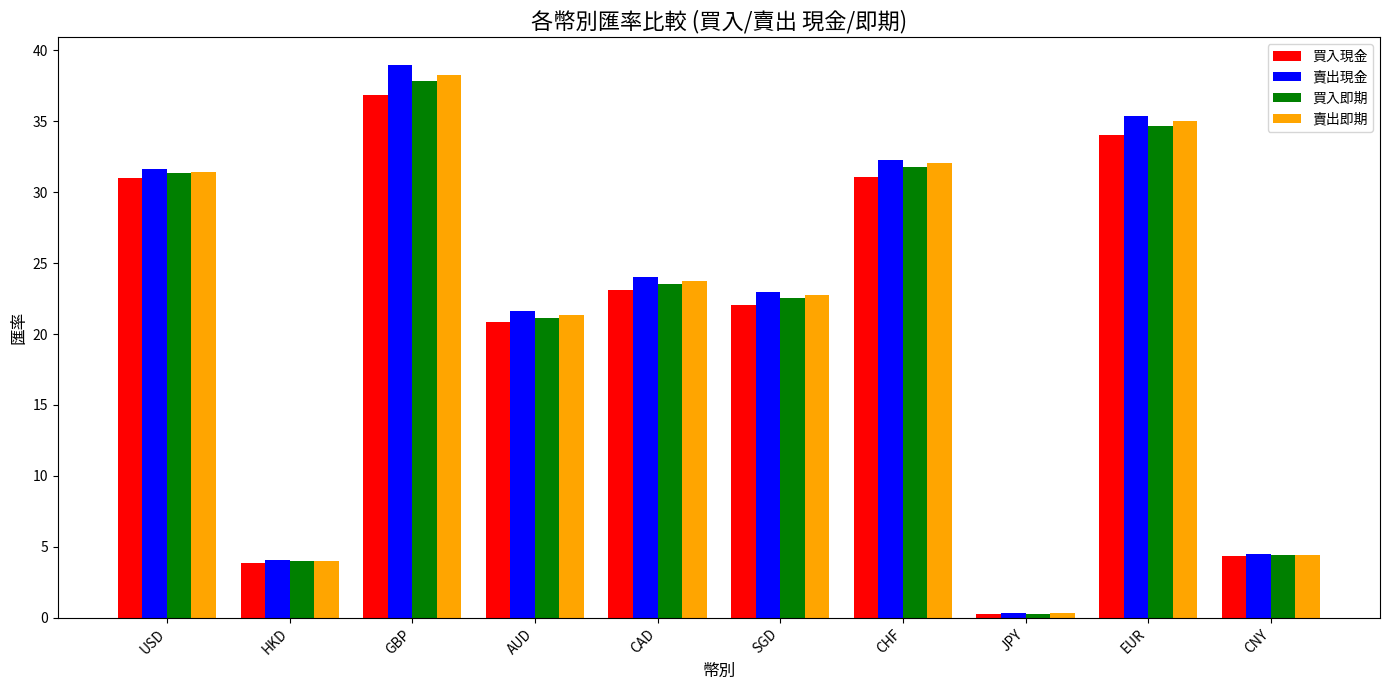

Which series has the widest spread of values?

賣出現金